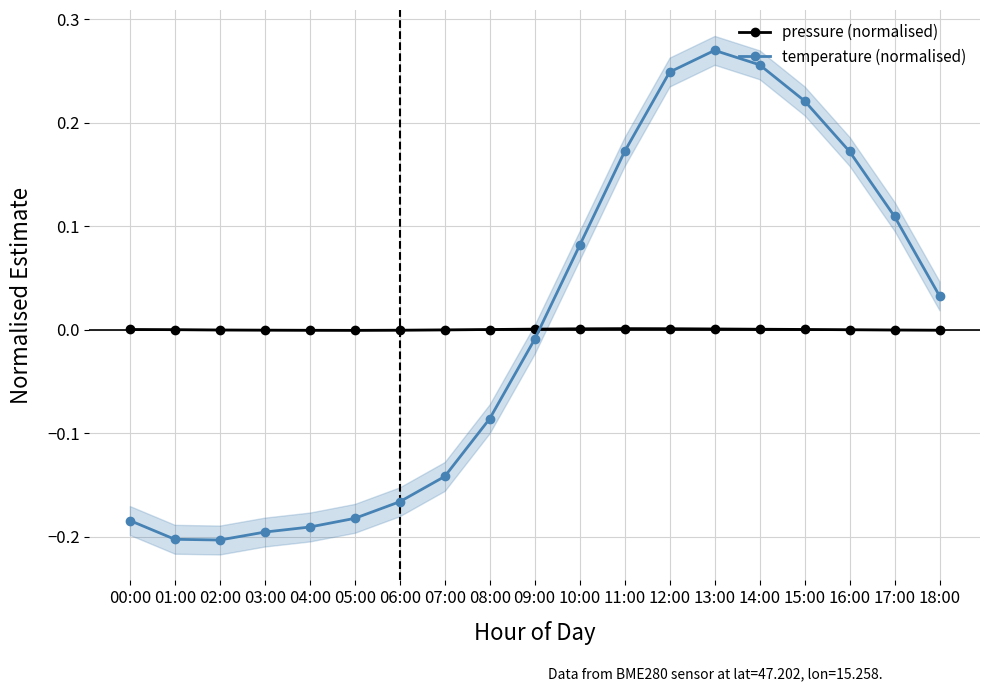

What is the difference between the second highest and second lowest values in the temperature (normalised) series?

0.5